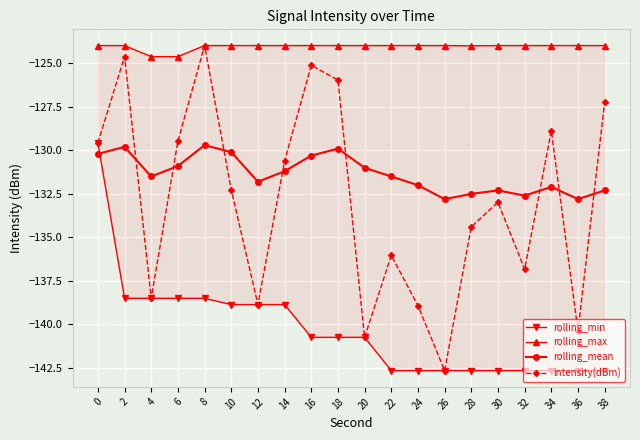

Between 18 and 38, which series saw the biggest shift?

rolling_mean